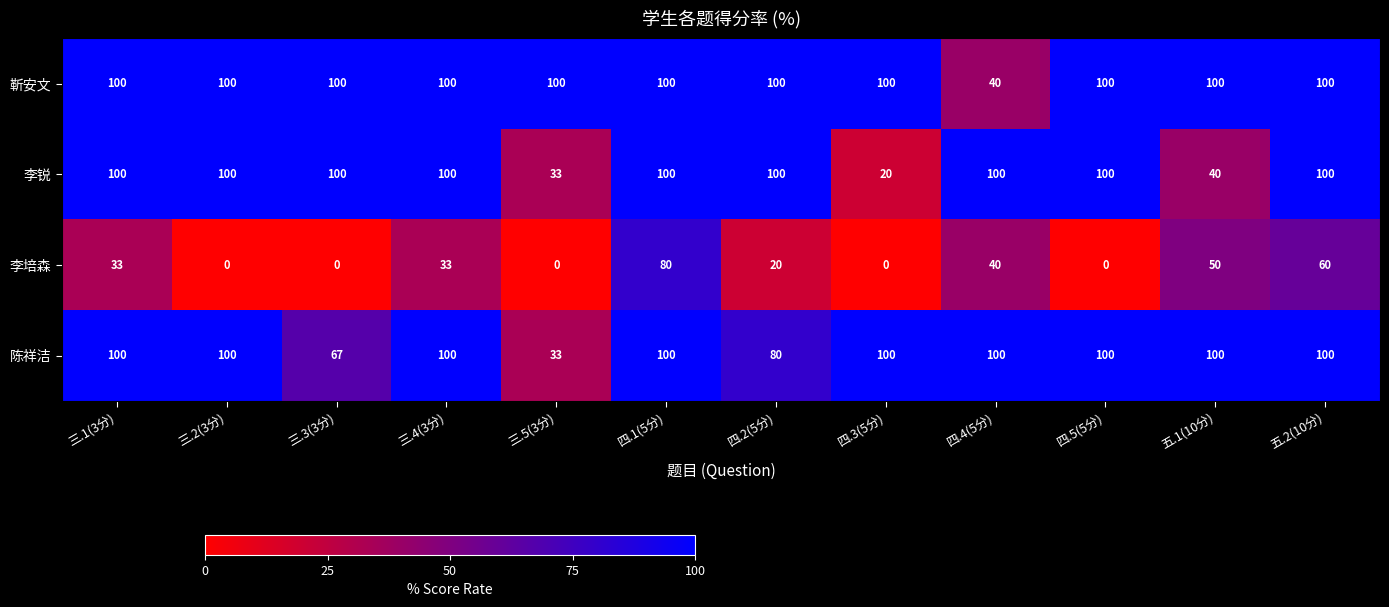

Which series changed the most between 三.4(3分) and 五.2(10分)?

李培森